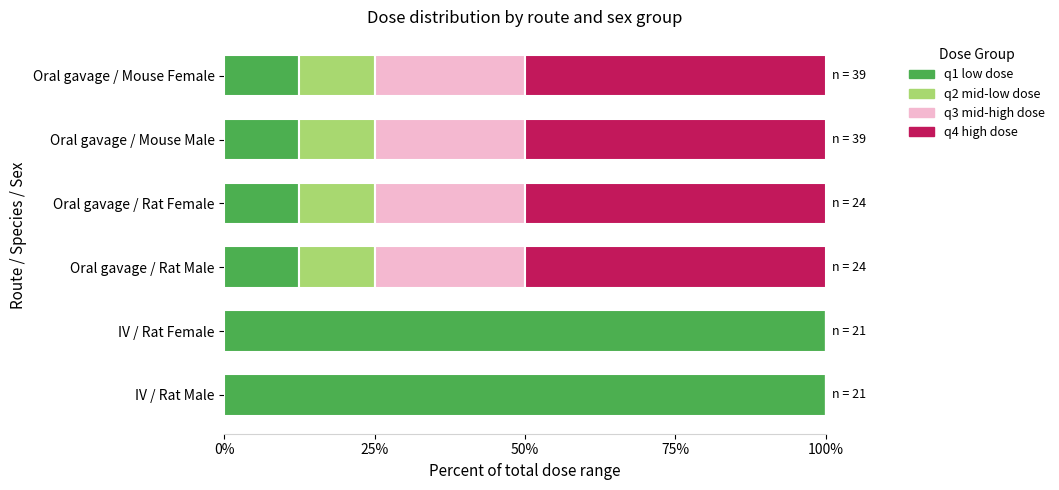

What is the highest value of the q1 low dose series?

100.0